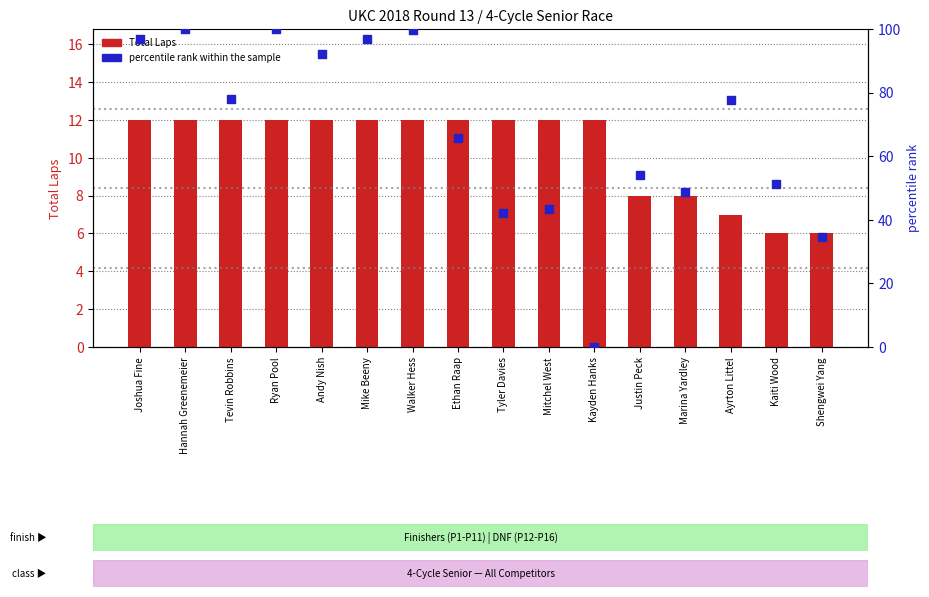

At which category is the sum across all series the highest?

Ryan Pool